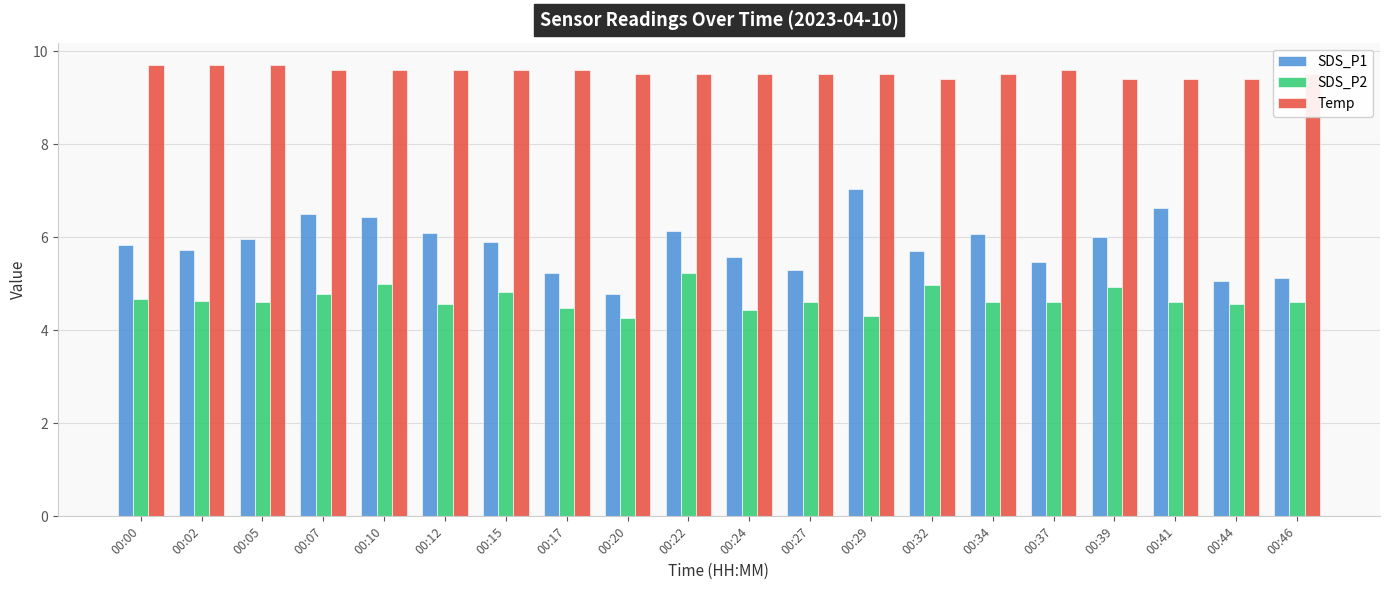

Which series has the largest total across all categories?

Temp